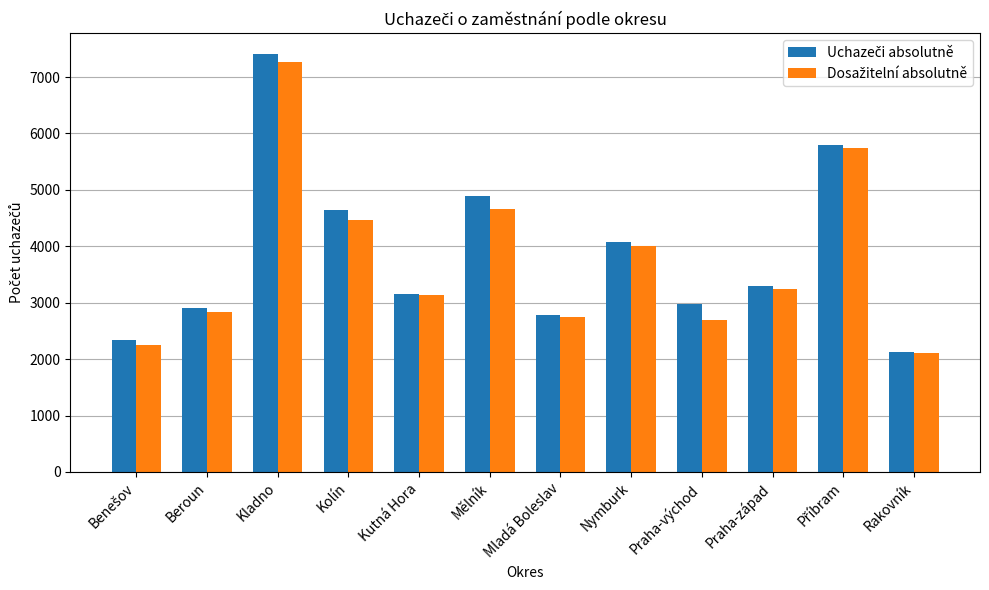

At which category is the sum across all series the highest?

Kladno